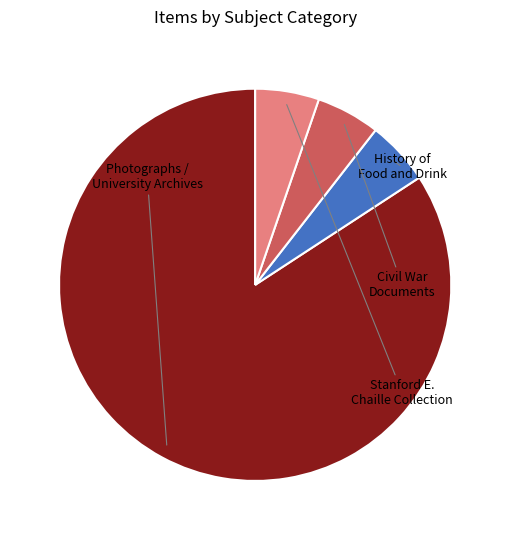

True or false: History of Food and Drink accounts for 1% of the total.

False